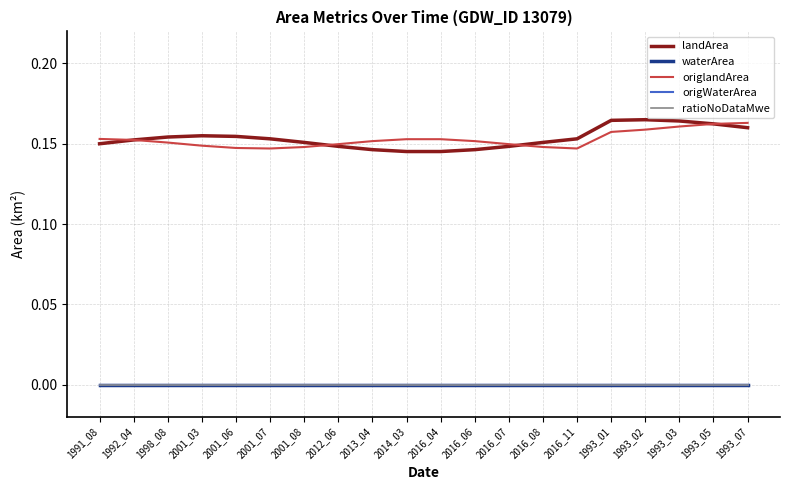

Does the chart have visible grid lines?

Yes